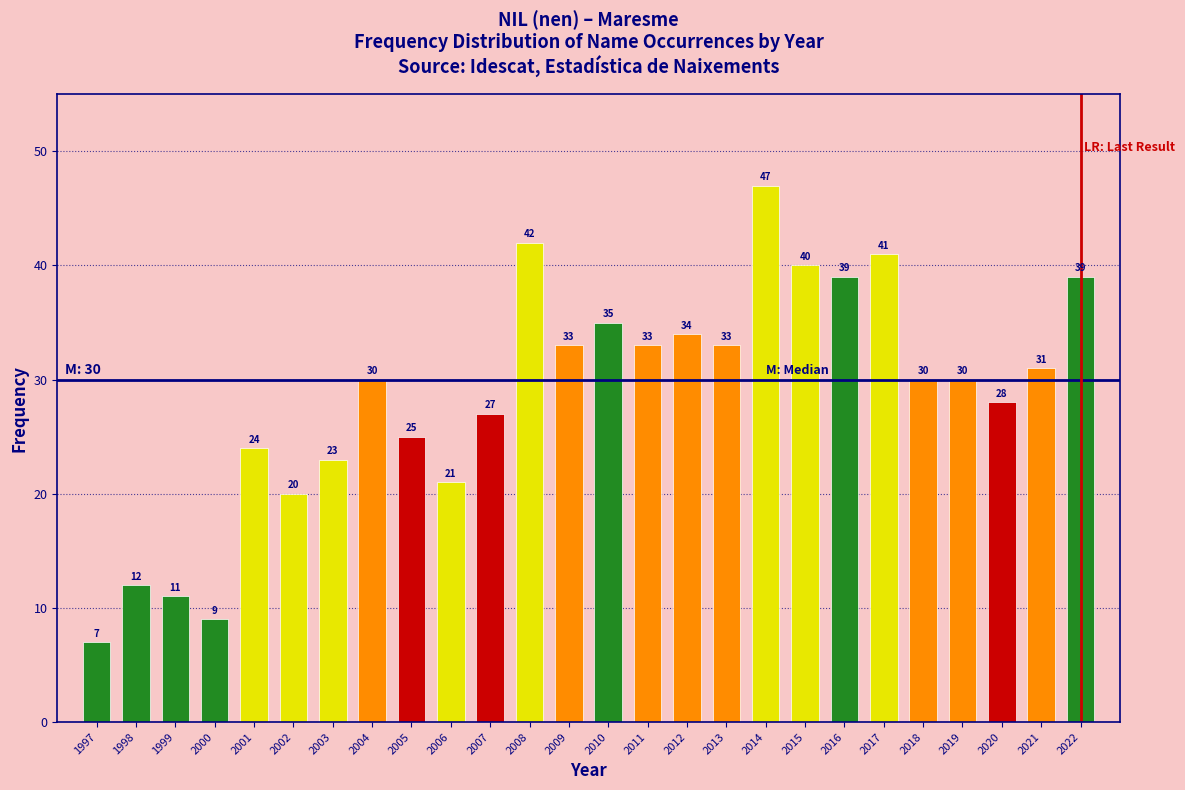

Reading left to right, what are all the values shown in this chart?

7	12	11	9	24	20	23	30	25	21	27	42	33	35	33	34	33	47	40	39	41	30	30	28	31	39